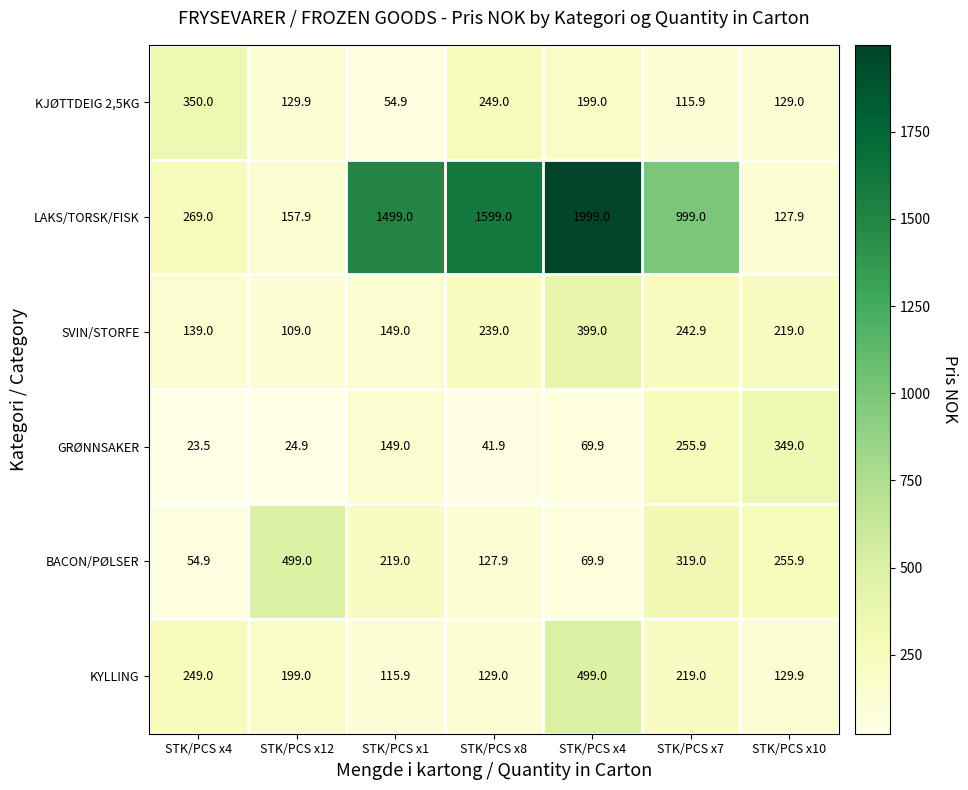

Which series has the largest range (max minus min)?

LAKS/TORSK/FISK